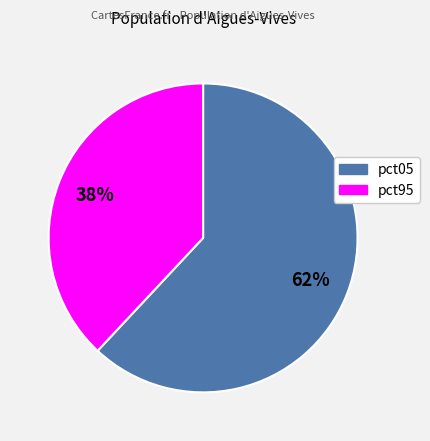

To the nearest percent, what is the difference between the largest and smallest slice percentages?

24%